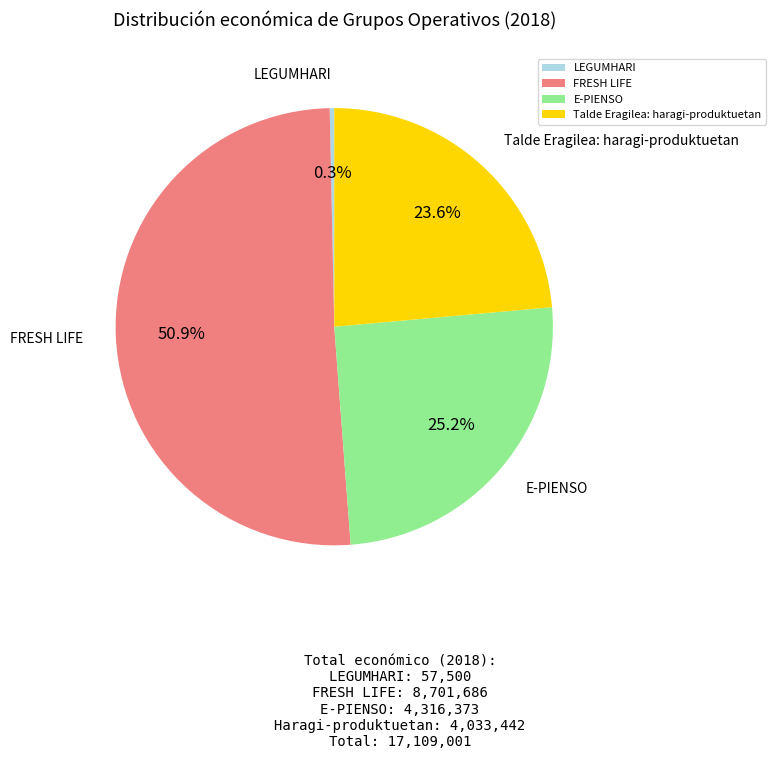

Rank the categories by value from highest to lowest.

FRESH LIFE, E-PIENSO, Talde Eragilea: haragi-produktuetan, LEGUMHARI